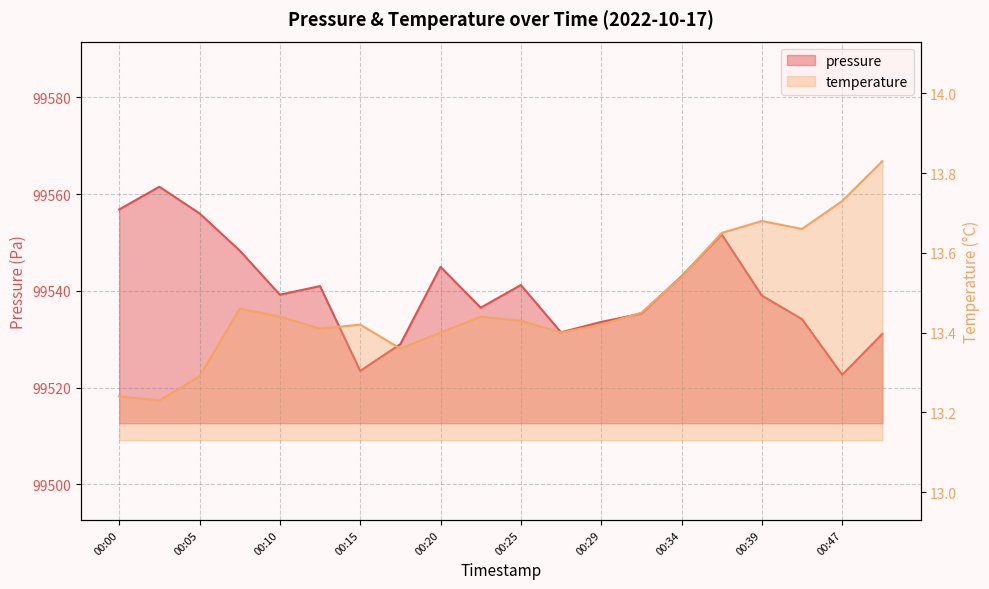

Is it true that pressure equals 159908.2 at 00:29?

False